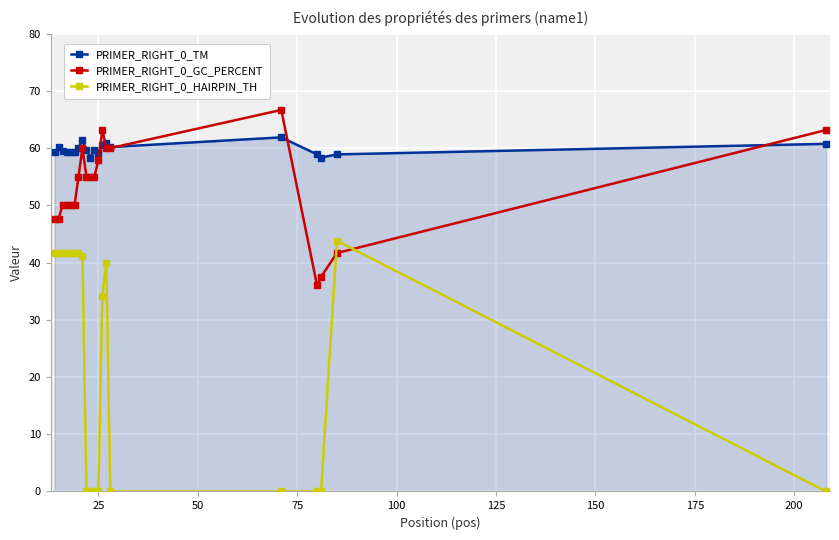

At how many categories does at least one series exceed 15?

20